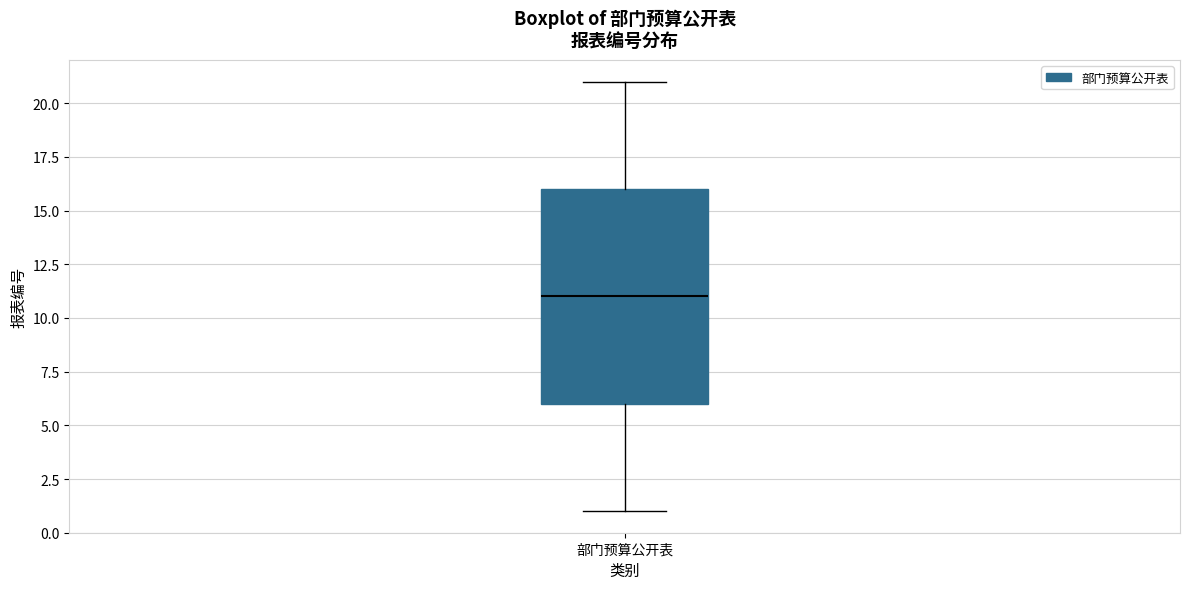

Transcribe this box plot: give where the median line is, the range the box spans, and where the two whiskers end, as read against the y-axis. The values are not printed on the chart, so give them approximately, as read against the axis.

median 11, box 6 to 16, whiskers 1 to 21